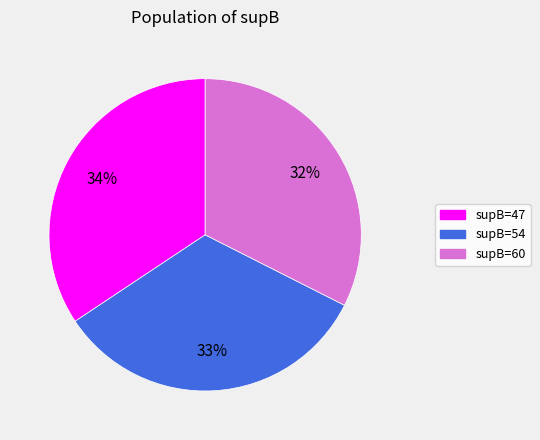

To the nearest percent, what is the average slice percentage?

33%